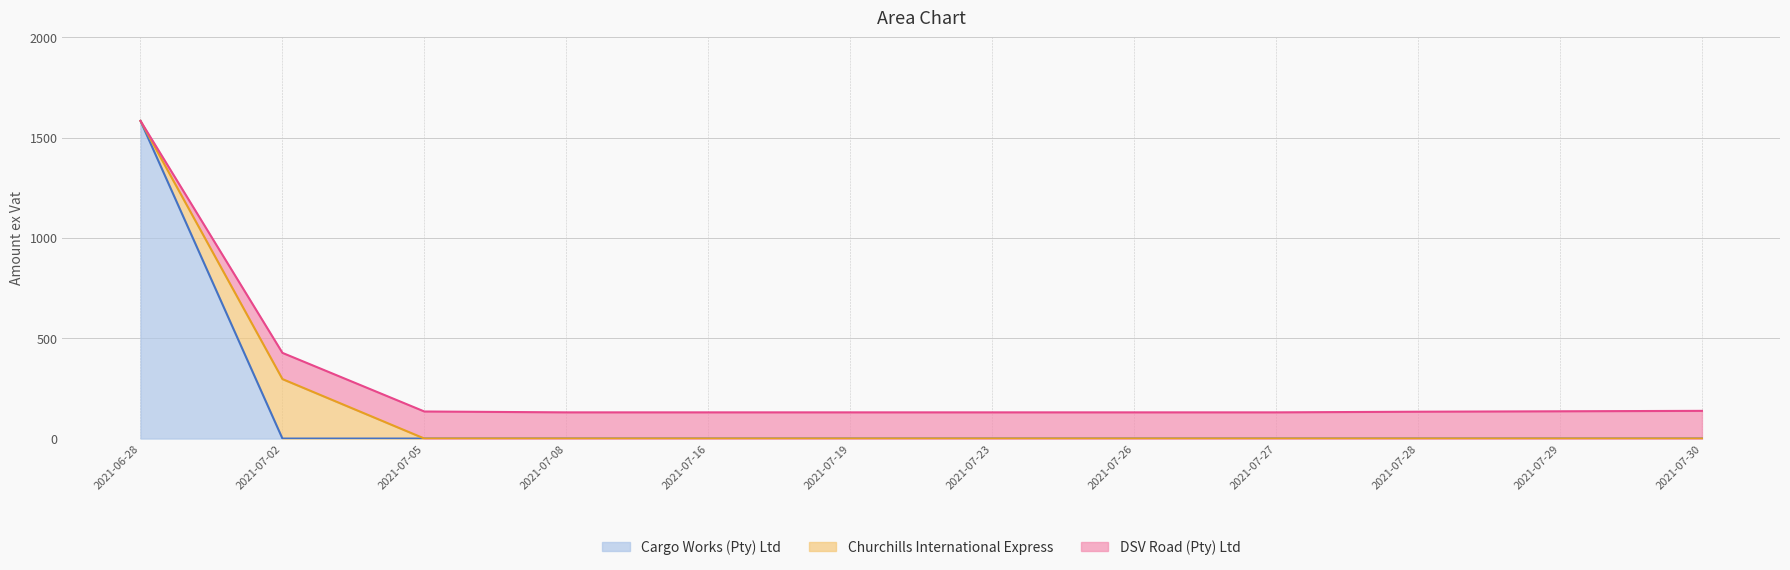

What is the difference between the second highest and minimum values in the DSV Road (Pty) Ltd series?

296.5